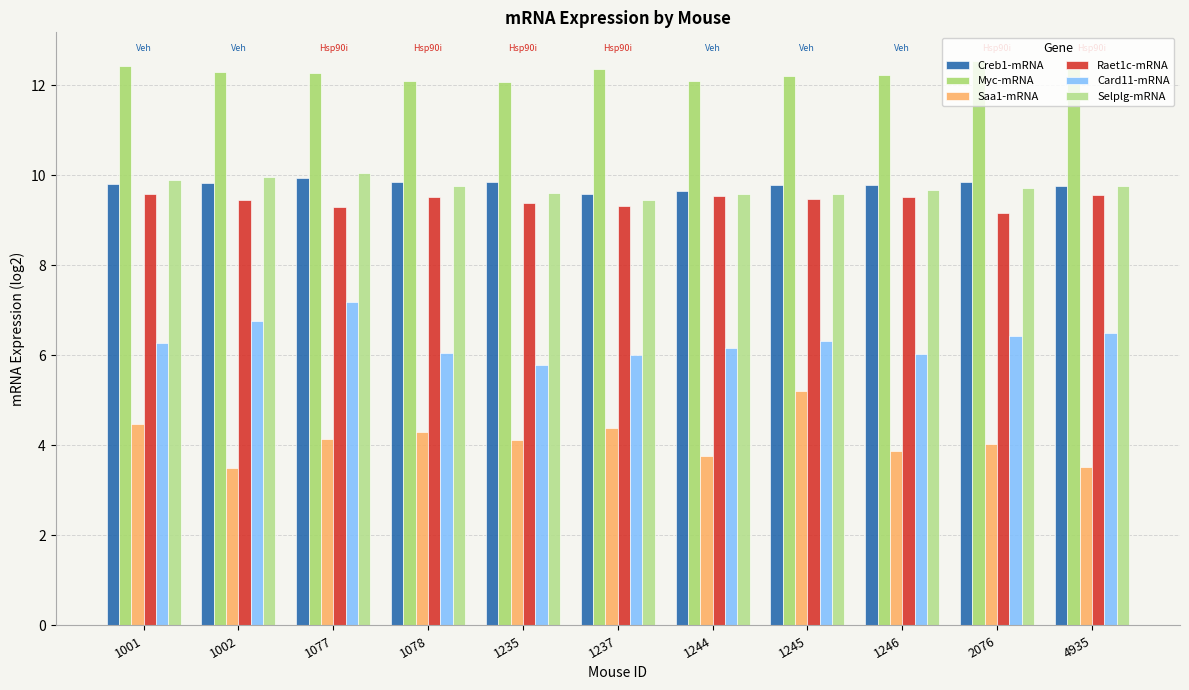

Reading left to right, extract all data points from this chart.

Creb1-mRNA: 1001=9.8	1002=9.8	1077=9.9	1078=9.9	1235=9.9	1237=9.6	1244=9.7	1245=9.8	1246=9.8	2076=9.8	4935=9.8
Myc-mRNA: 1001=12.4	1002=12.3	1077=12.3	1078=12.1	1235=12.1	1237=12.4	1244=12.1	1245=12.2	1246=12.2	2076=12.6	4935=12.4
Saa1-mRNA: 1001=4.5	1002=3.5	1077=4.1	1078=4.3	1235=4.1	1237=4.4	1244=3.8	1245=5.2	1246=3.9	2076=4.0	4935=3.5
Raet1c-mRNA: 1001=9.6	1002=9.5	1077=9.3	1078=9.5	1235=9.4	1237=9.3	1244=9.5	1245=9.5	1246=9.5	2076=9.2	4935=9.6
Card11-mRNA: 1001=6.3	1002=6.8	1077=7.2	1078=6.1	1235=5.8	1237=6.0	1244=6.2	1245=6.3	1246=6.0	2076=6.4	4935=6.5
Selplg-mRNA: 1001=9.9	1002=10.0	1077=10.0	1078=9.8	1235=9.6	1237=9.4	1244=9.6	1245=9.6	1246=9.7	2076=9.7	4935=9.8